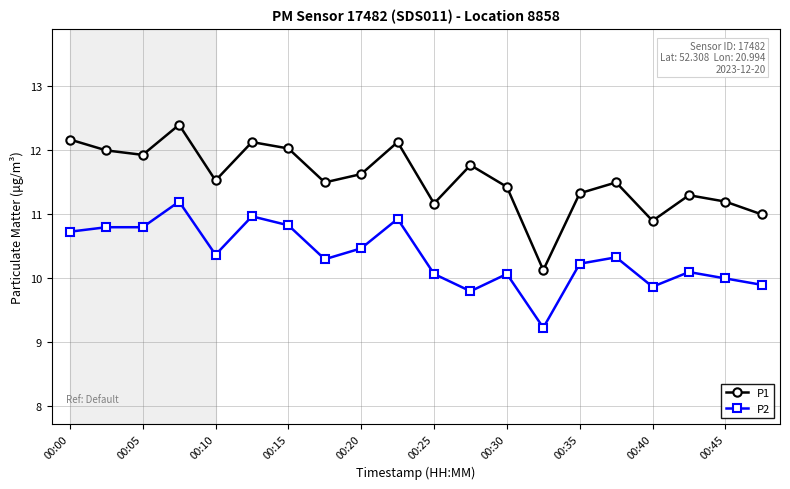

What is the value of the P2 point at the 8th from the left?

10.3